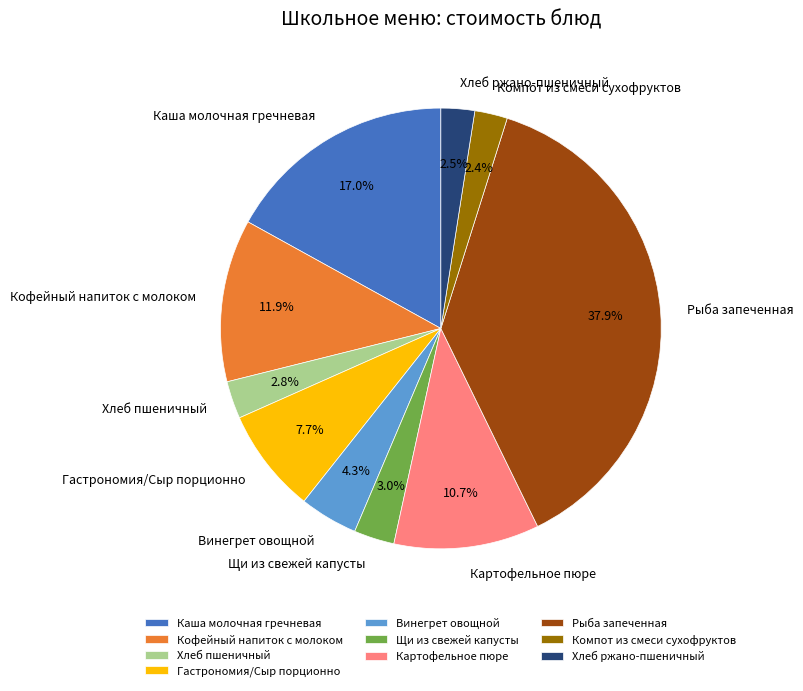

How many segments does this pie chart have?

10